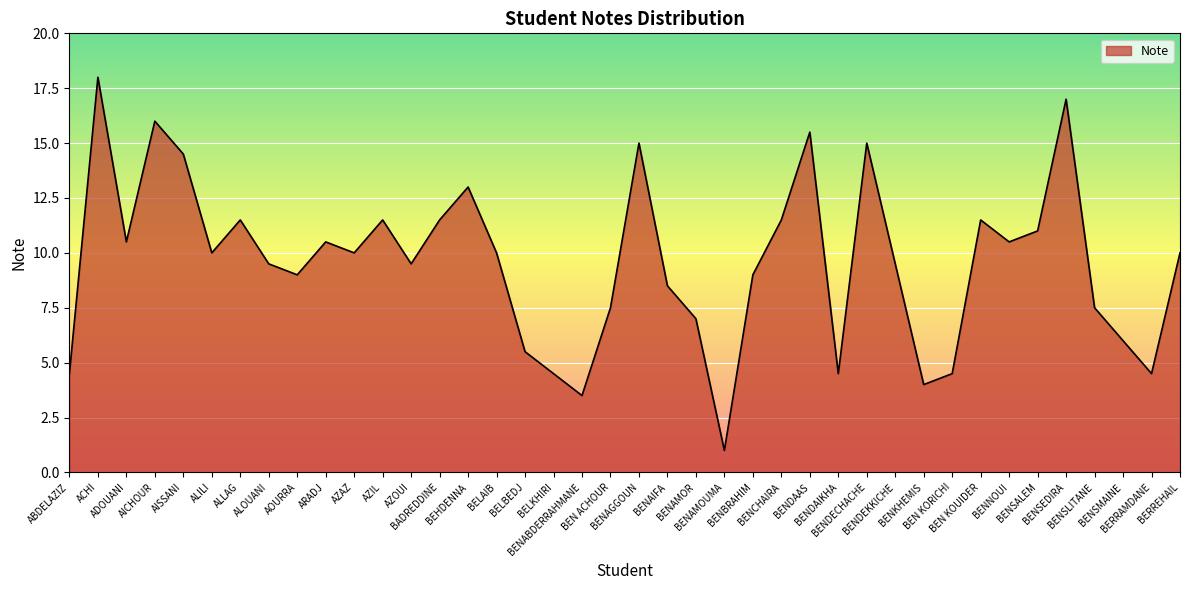

The chart shows a value of 9.5 at BENAGGOUN. True or false?

False